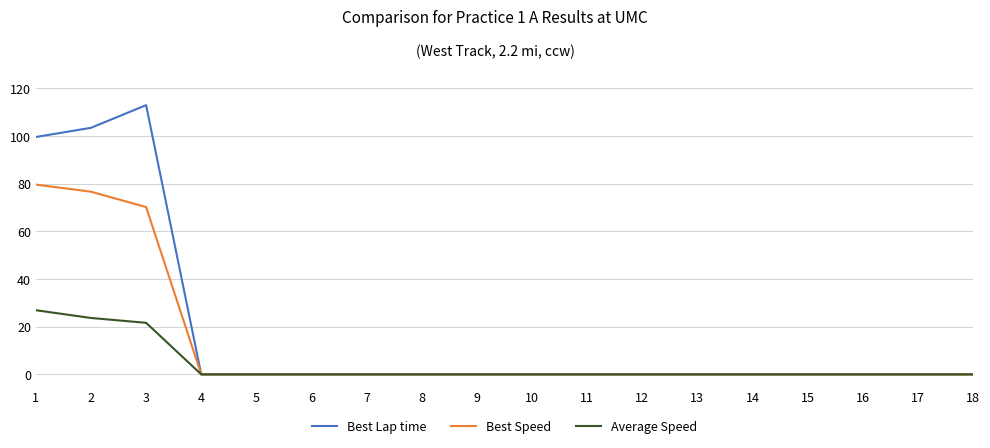

Does the chart have visible grid lines?

Yes